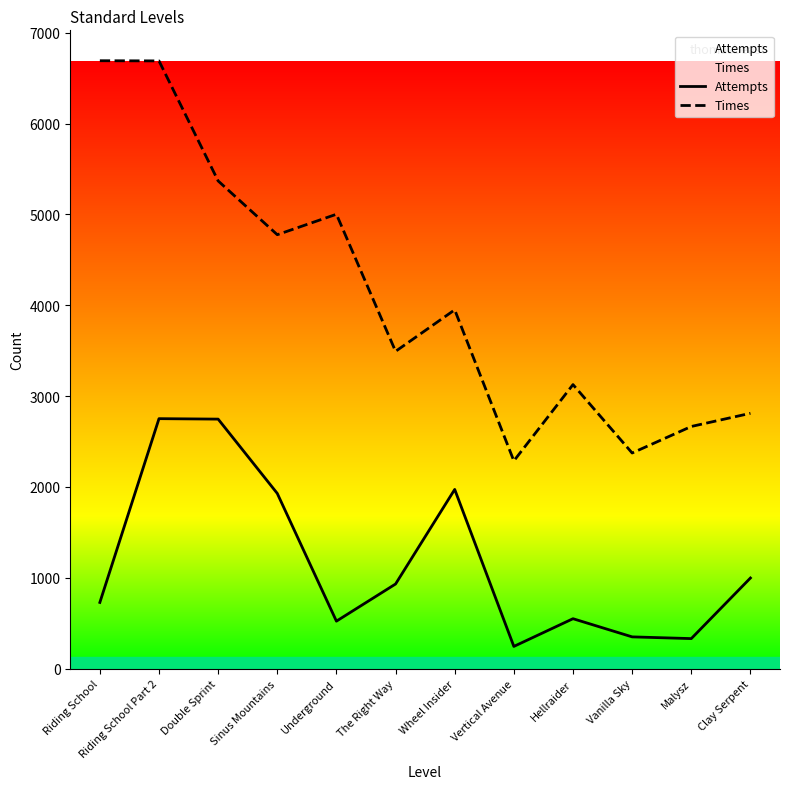

Between Riding School Part 2 and Double Sprint, which series saw the biggest shift?

Times